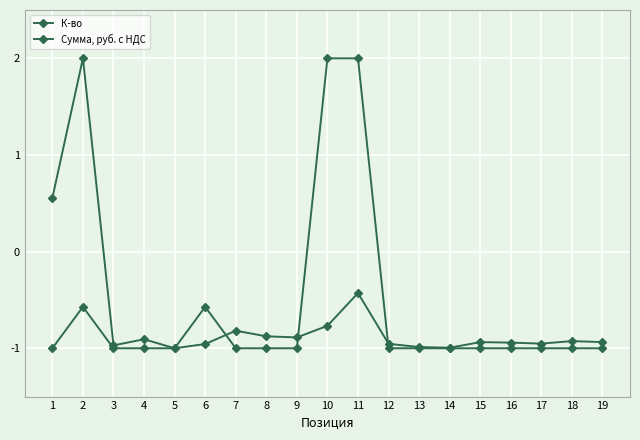

How many lines are shown in the chart?

2